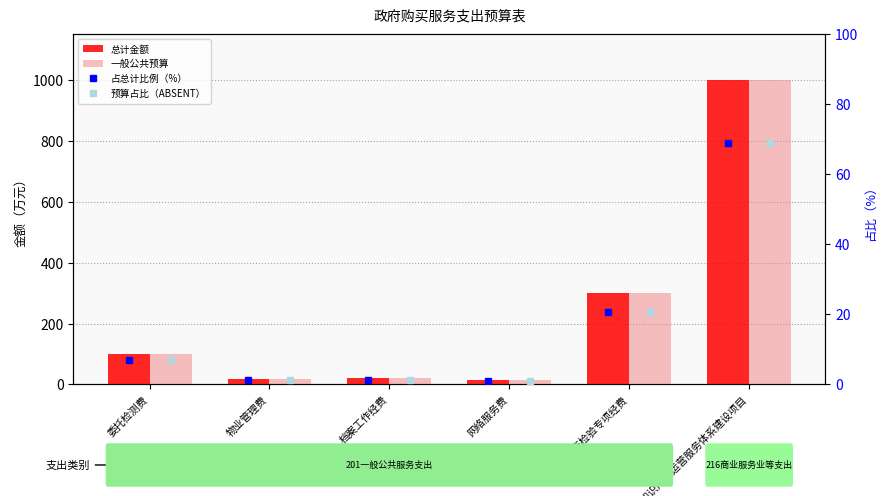

Reading right to left, transcribe all the data shown in this chart.

总计金额: 1000.0	300.0	13.5	20.0	17.1	100.0
一般公共预算: 1000.0	300.0	13.5	20.0	17.1	100.0
占总计比例（%）: 68.9	20.7	0.9	1.4	1.2	6.9
预算占比（ABSENT）: 68.9	20.7	0.9	1.4	1.2	6.9